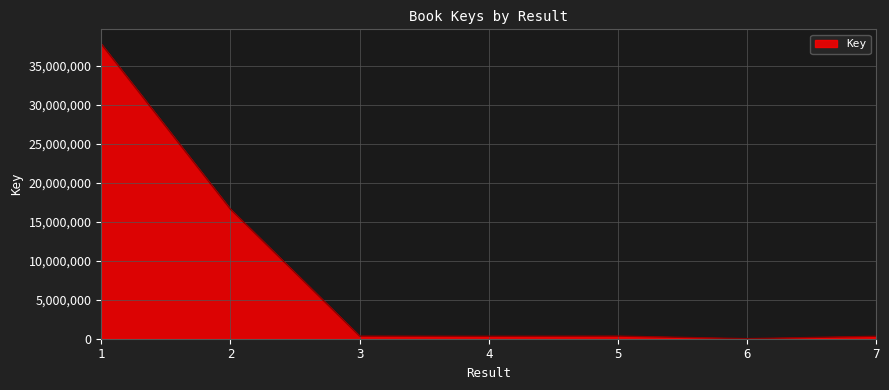

Which has a higher value, 5 or 6?

5